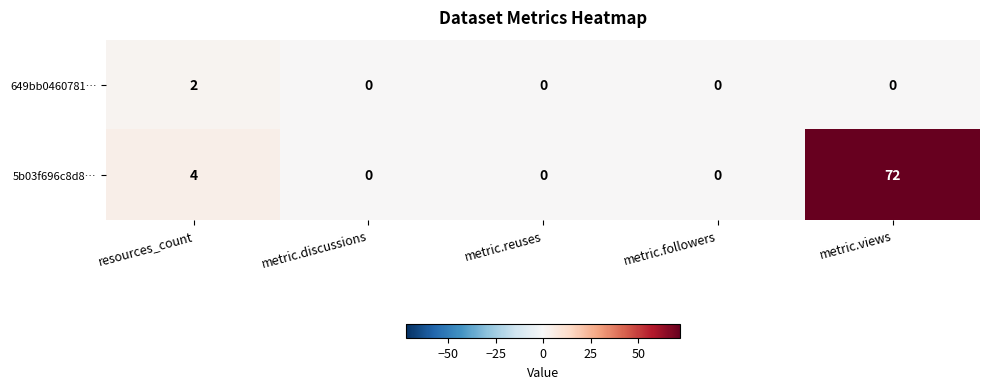

Reading right to left, list all the values displayed in this chart.

649bb0460781…: 0	0	0	0	2
5b03f696c8d8…: 72	0	0	0	4